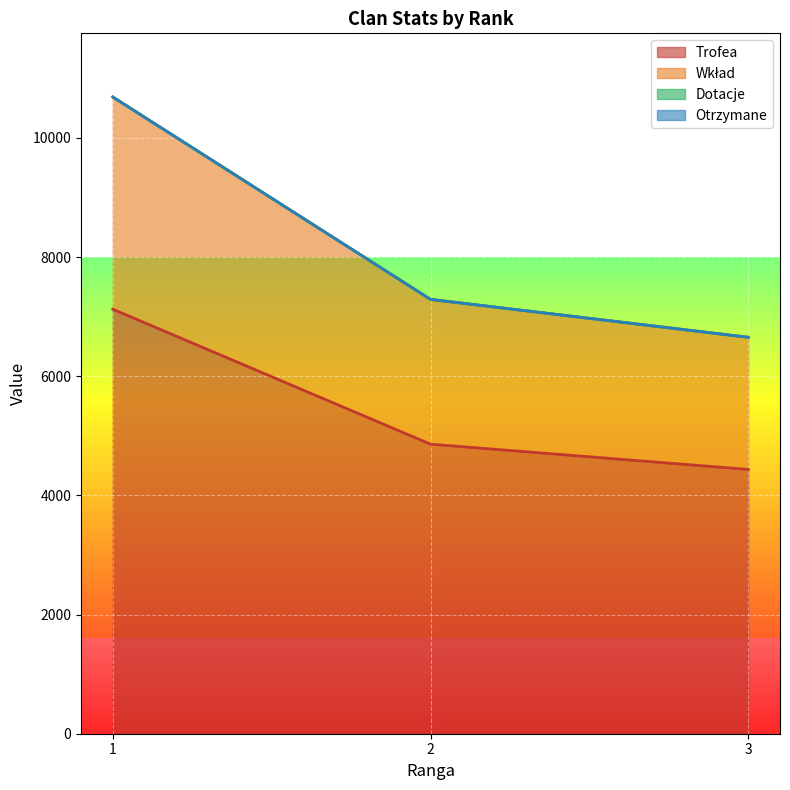

True or false: Wkład has a value of 6654 at 3.

True